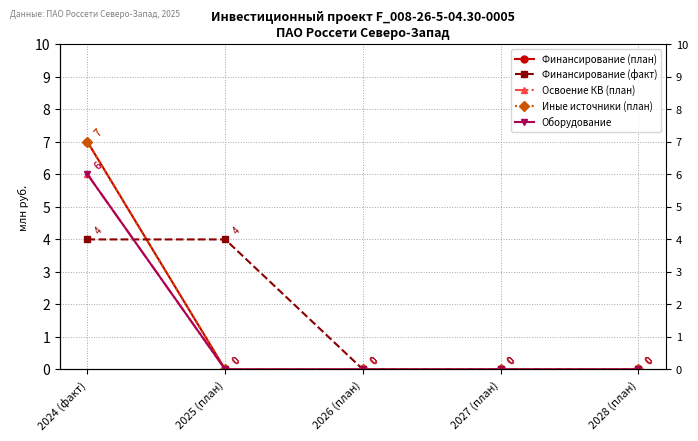

At how many categories does at least one series exceed 4?

1